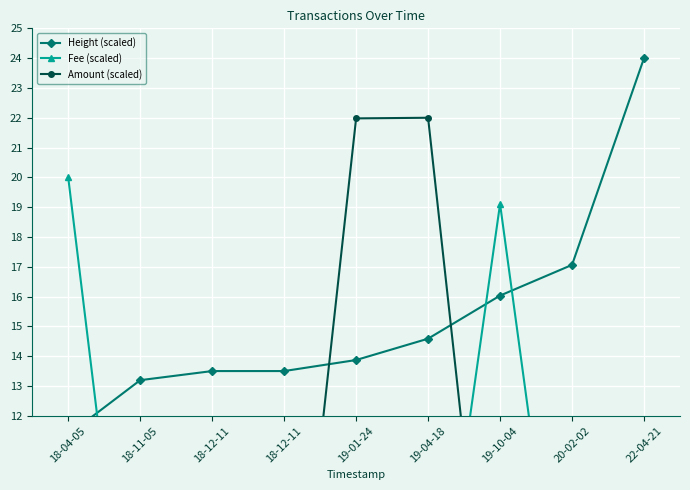

Which series has the largest total across all categories?

Height (scaled)